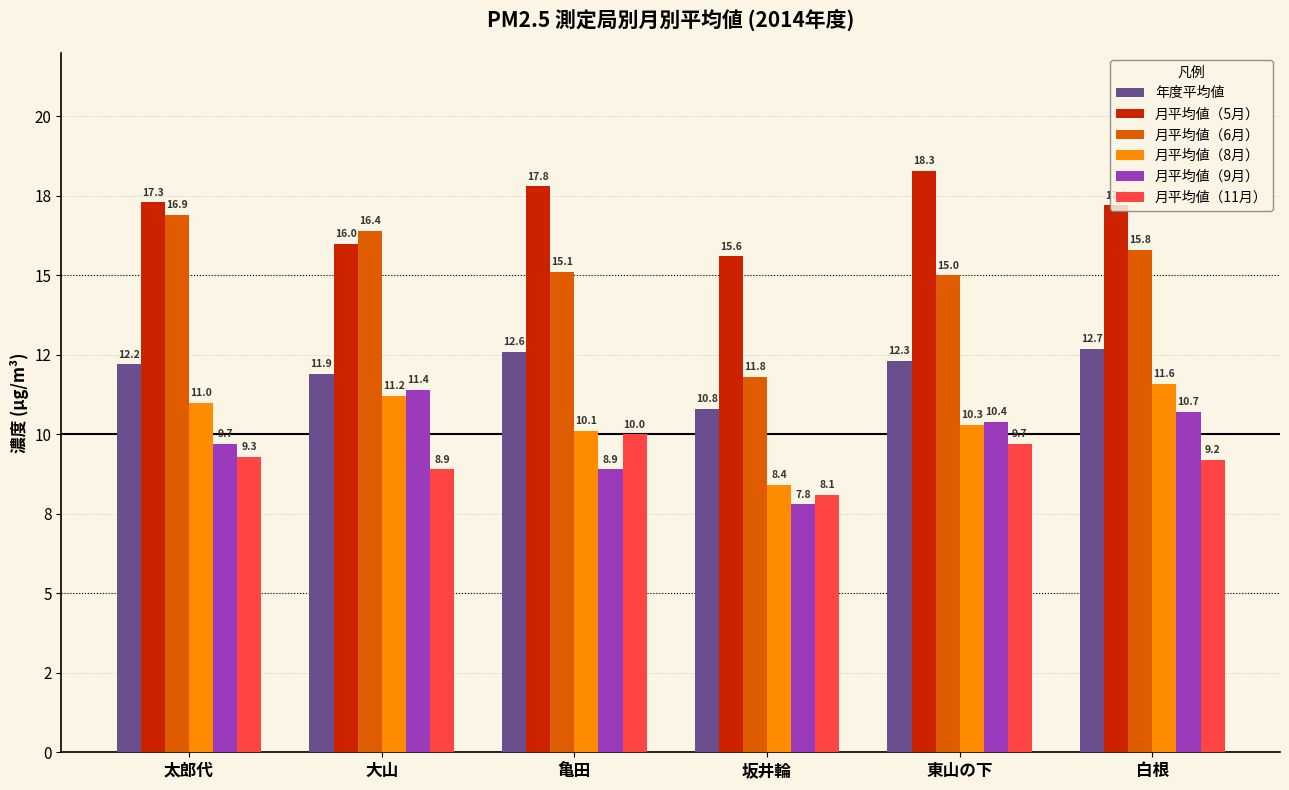

What are all the series names shown in the legend?

年度平均値, 月平均値（5月）, 月平均値（6月）, 月平均値（8月）, 月平均値（9月）, 月平均値（11月）